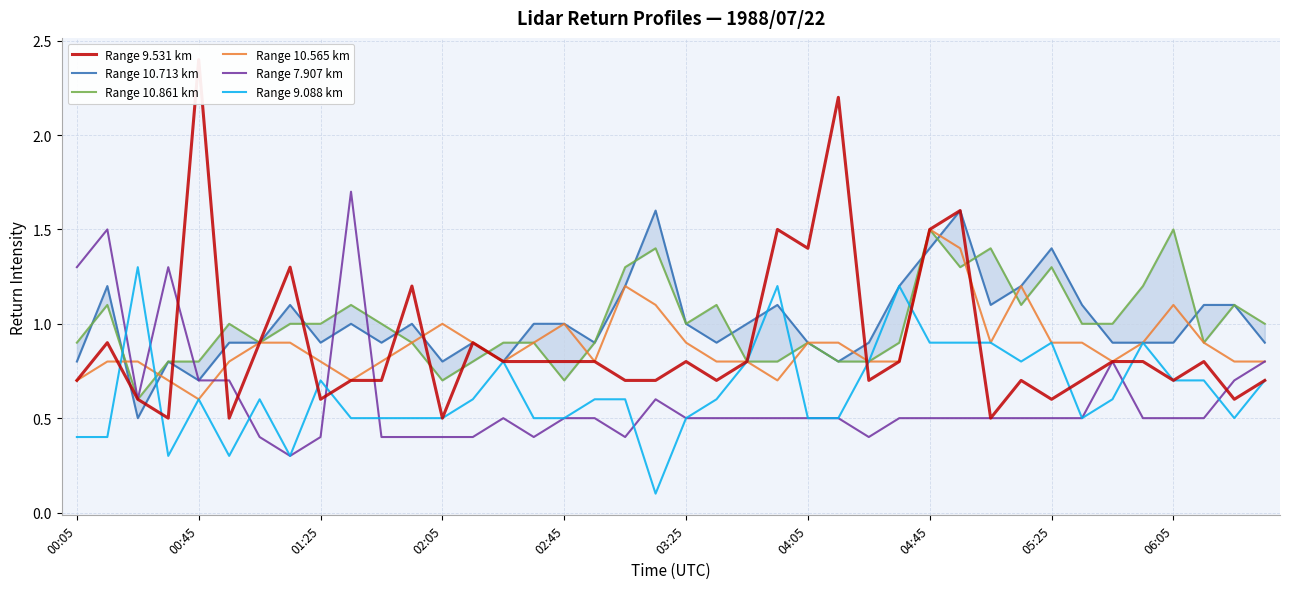

Is this an area chart (filled region under the line)?

No